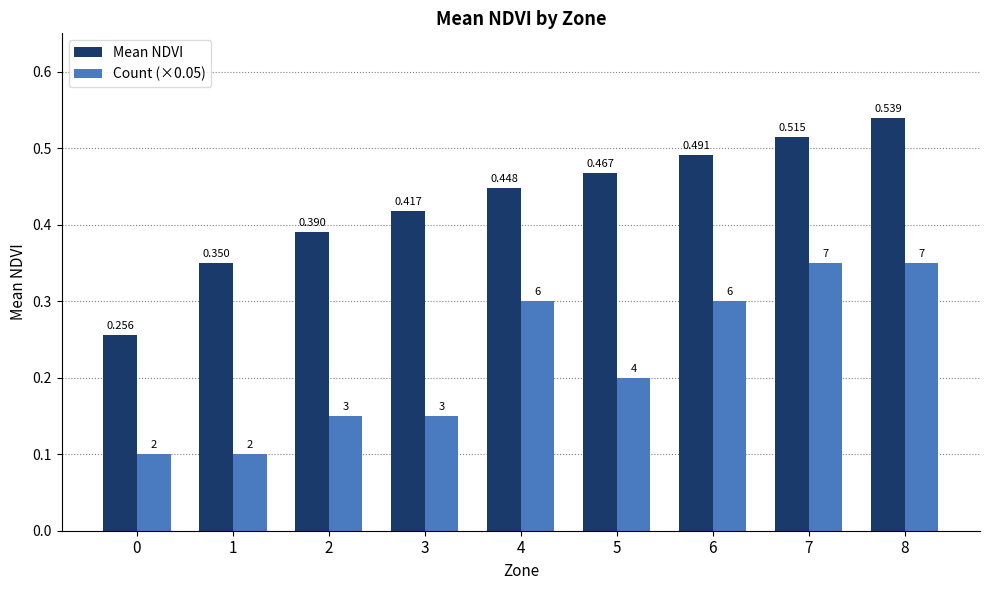

Are the bars horizontal?

No